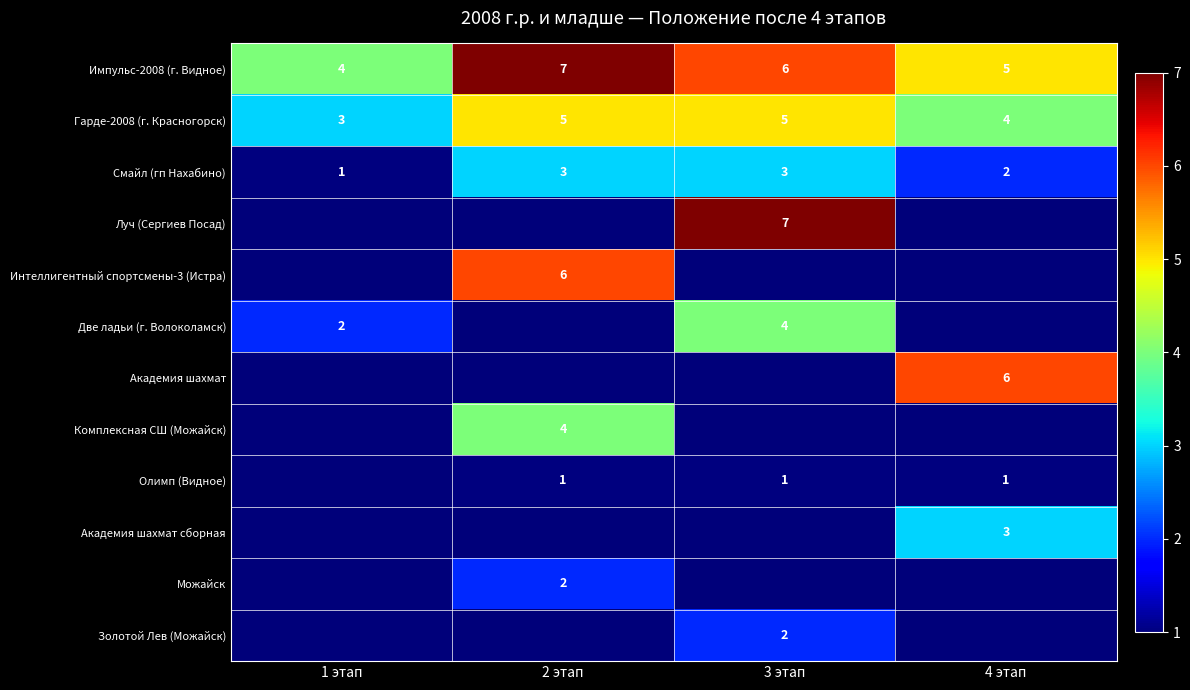

What is the minimum value shown in the chart?

1.0